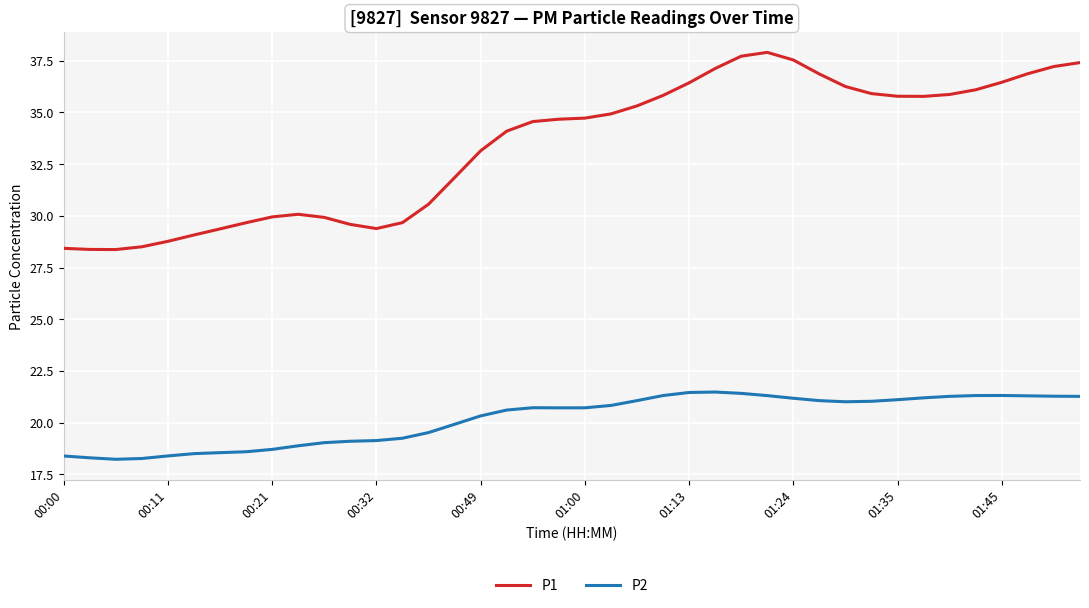

What is the greatest value displayed?

37.9